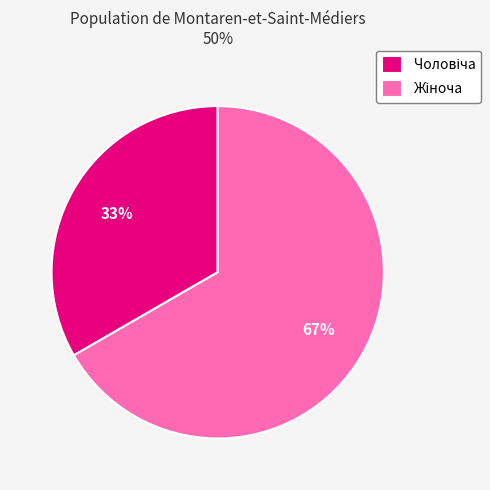

Is there a majority slice in this chart?

Yes